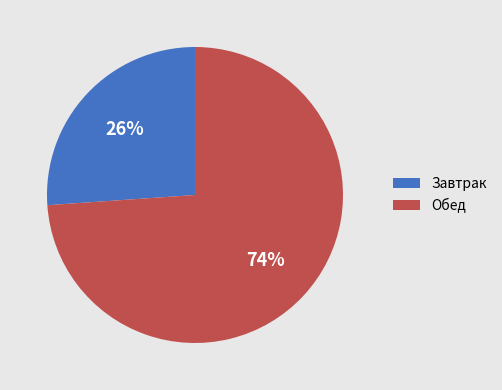

To the nearest percent, what is the average slice percentage?

50%